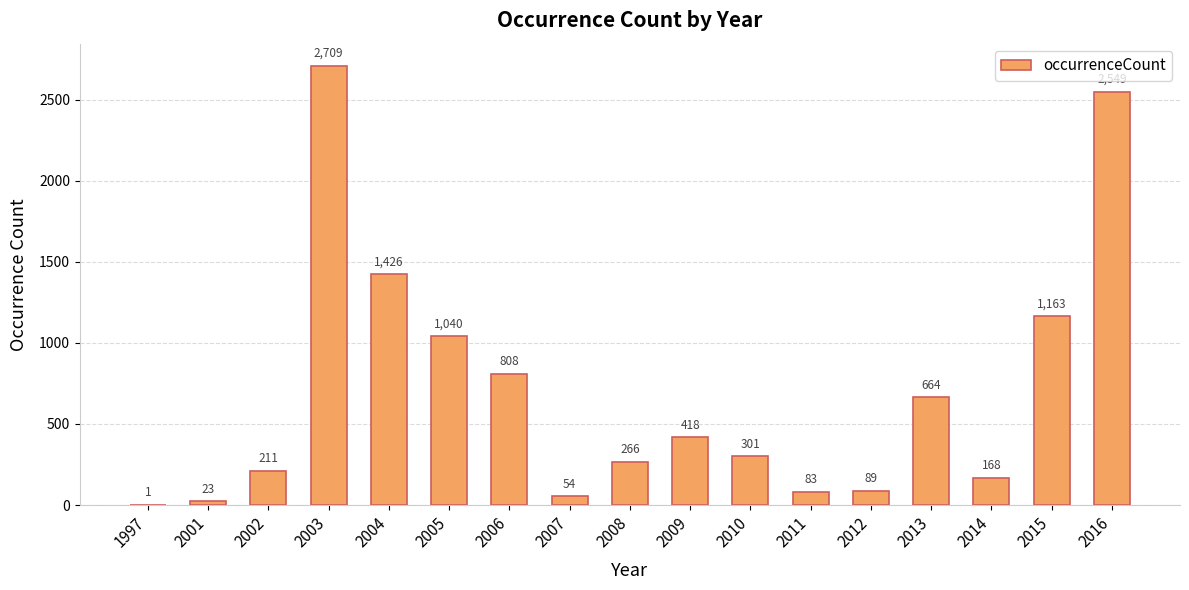

Which has a higher value, 2005 or 2014?

2005